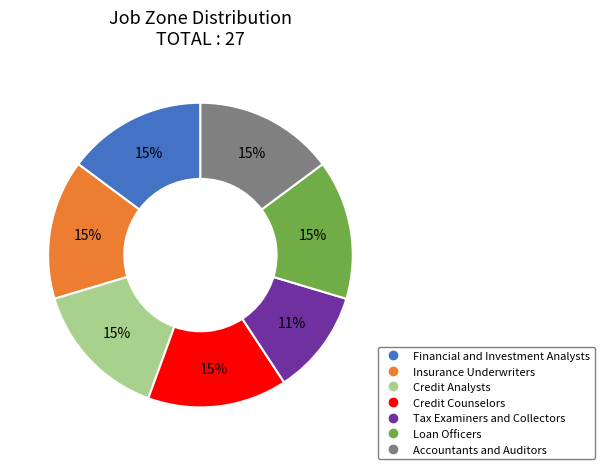

Which slice is the smallest?

Tax Examiners and Collectors